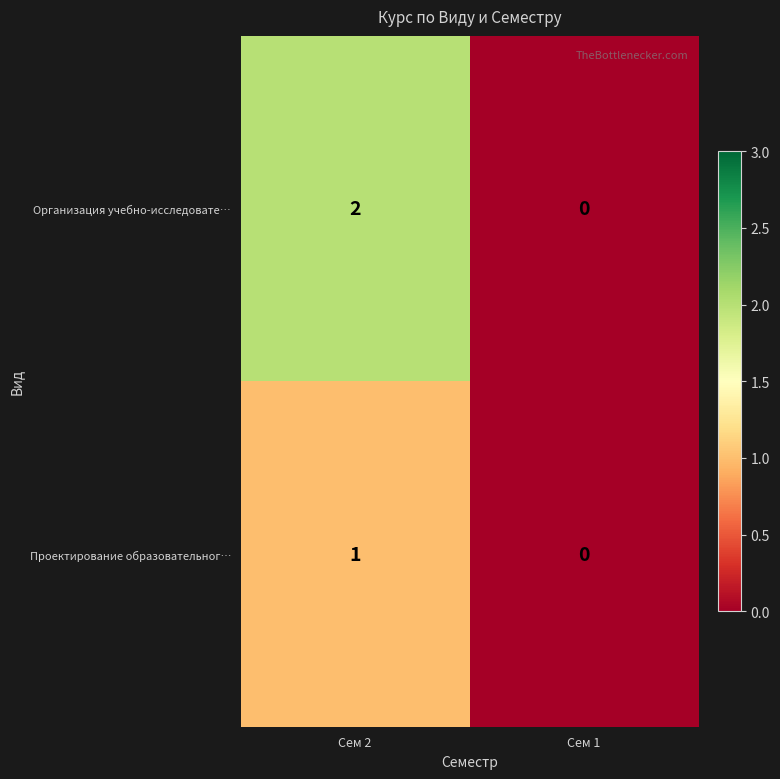

The value of Организация учебно-исследовате… at Сем 1 is 1. True or false?

False